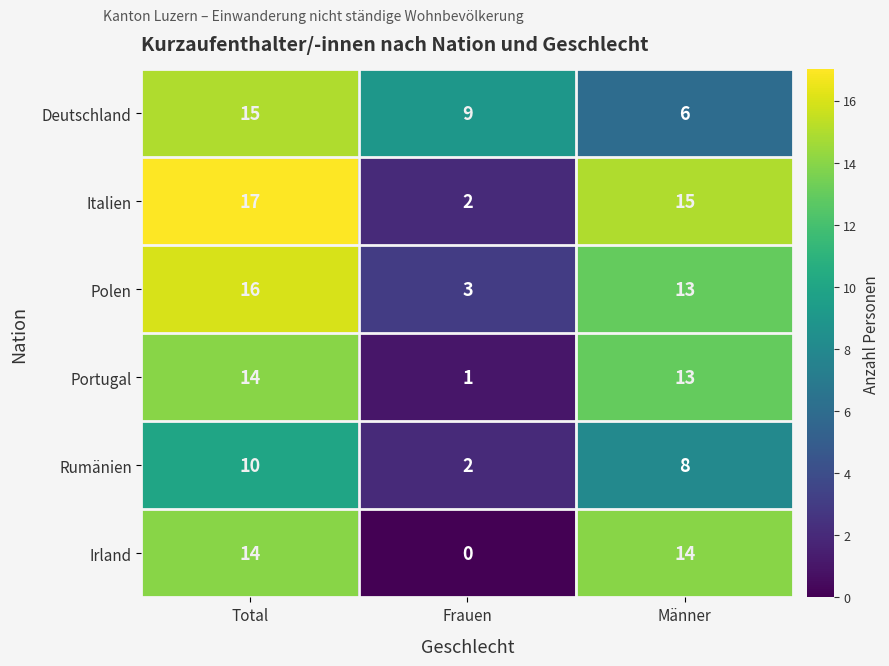

At which label does Polen first exceed 13?

Total